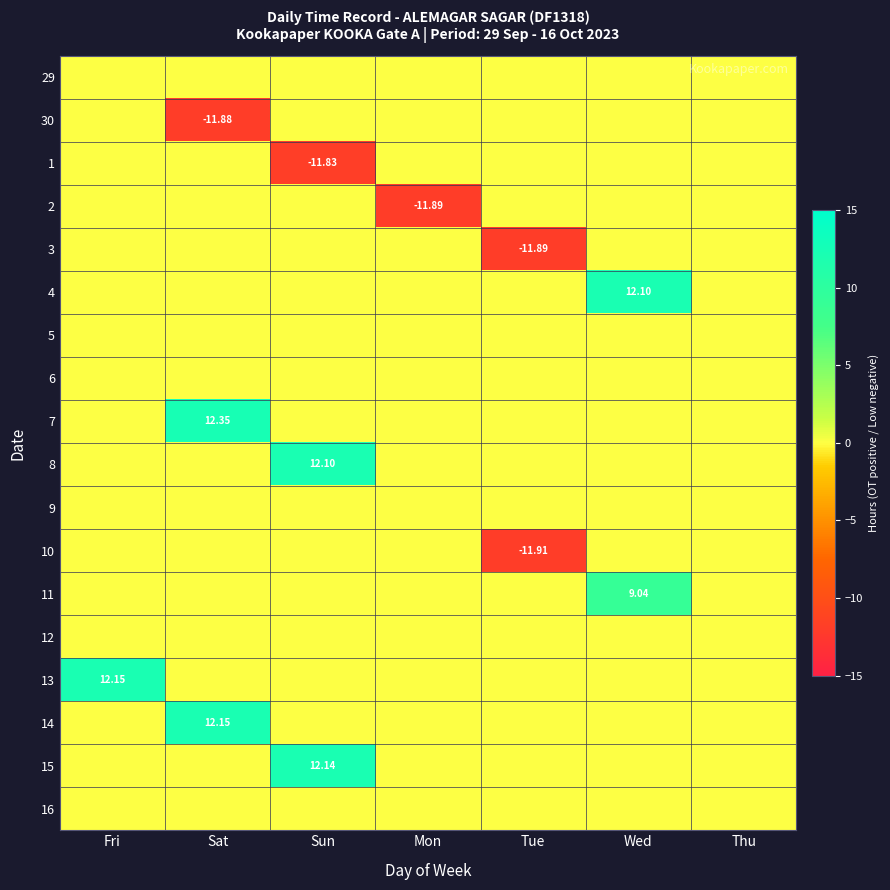

How many values in the 13 series exceed 0?

1